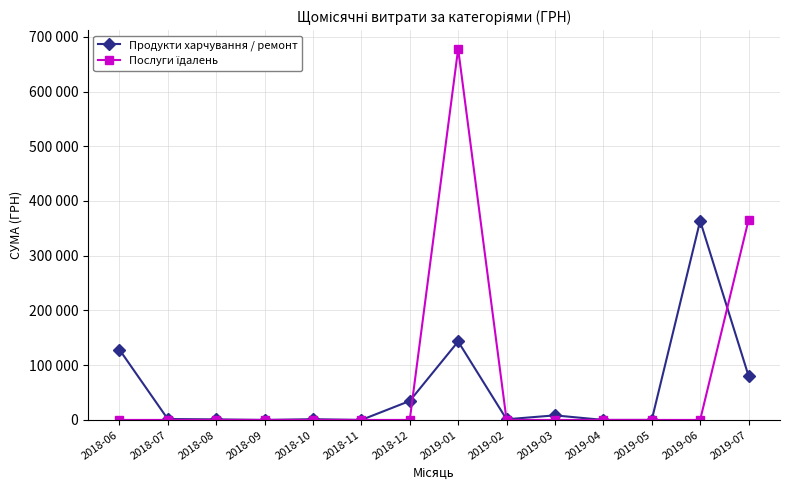

Is this an area chart (filled region under the line)?

No